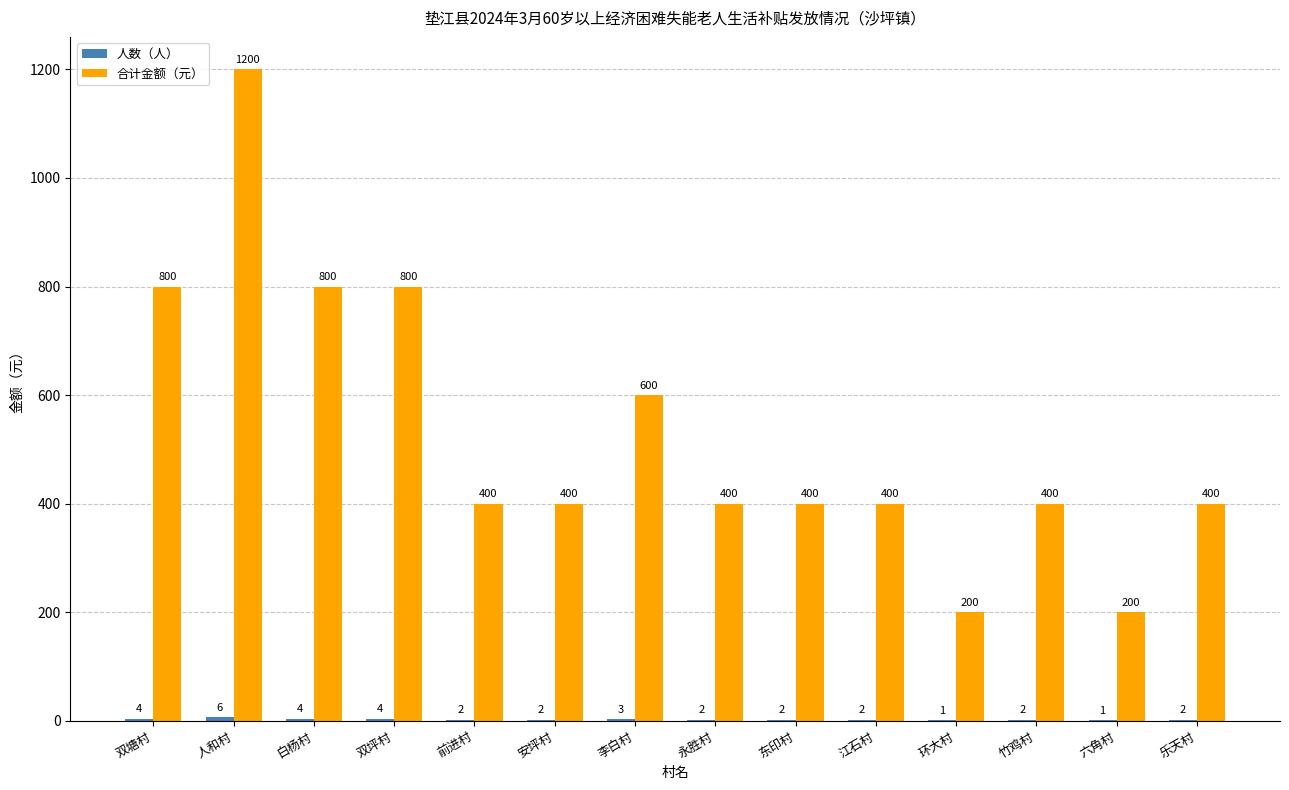

At which category is the sum across all series the highest?

人和村